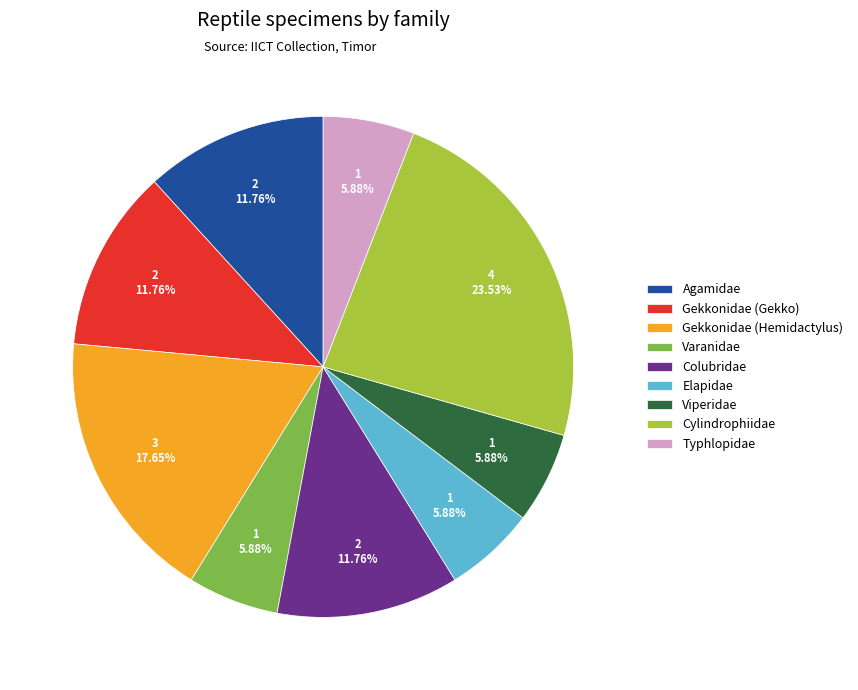

What is the ratio of the value at Gekkonidae (Hemidactylus) to the value at Elapidae?

3.0